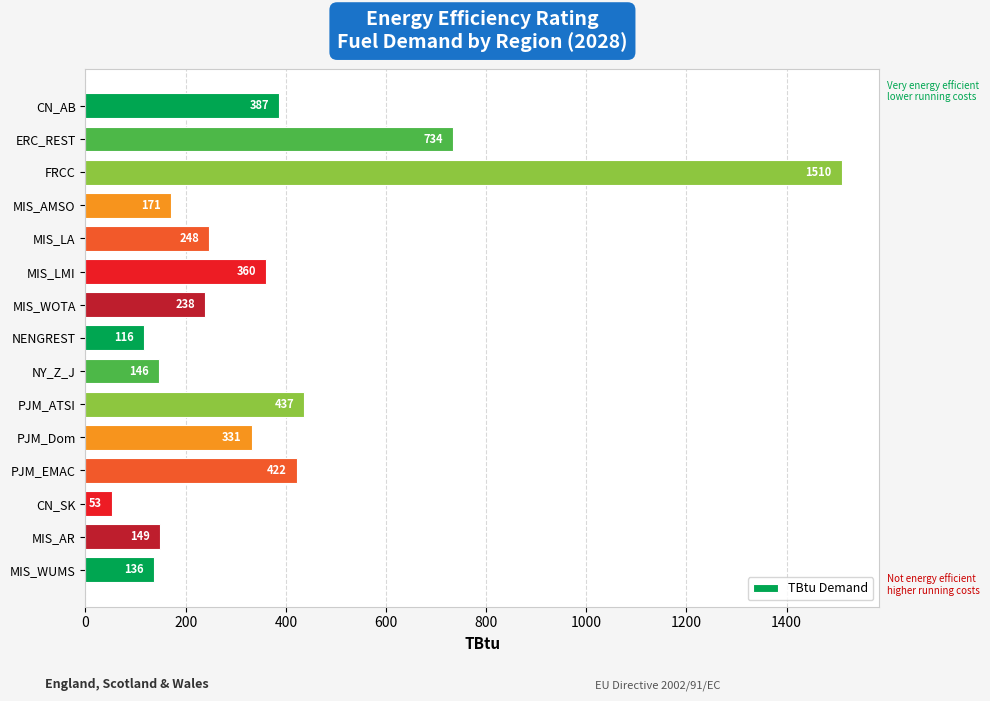

What is the label of the 7th bar from the bottom?

NY_Z_J